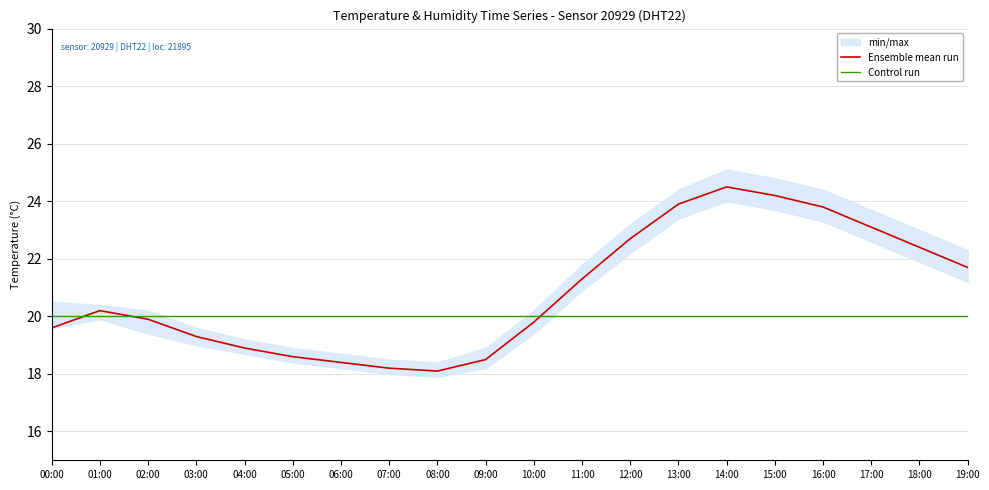

Reading left to right, list all the values displayed in this chart.

Ensemble mean run: 19.6	20.2	19.9	19.3	18.9	18.6	18.4	18.2	18.1	18.5	19.8	21.3	22.7	23.9	24.5	24.2	23.8	23.1	22.4	21.7
Control run: 20.0	20.0	20.0	20.0	20.0	20.0	20.0	20.0	20.0	20.0	20.0	20.0	20.0	20.0	20.0	20.0	20.0	20.0	20.0	20.0